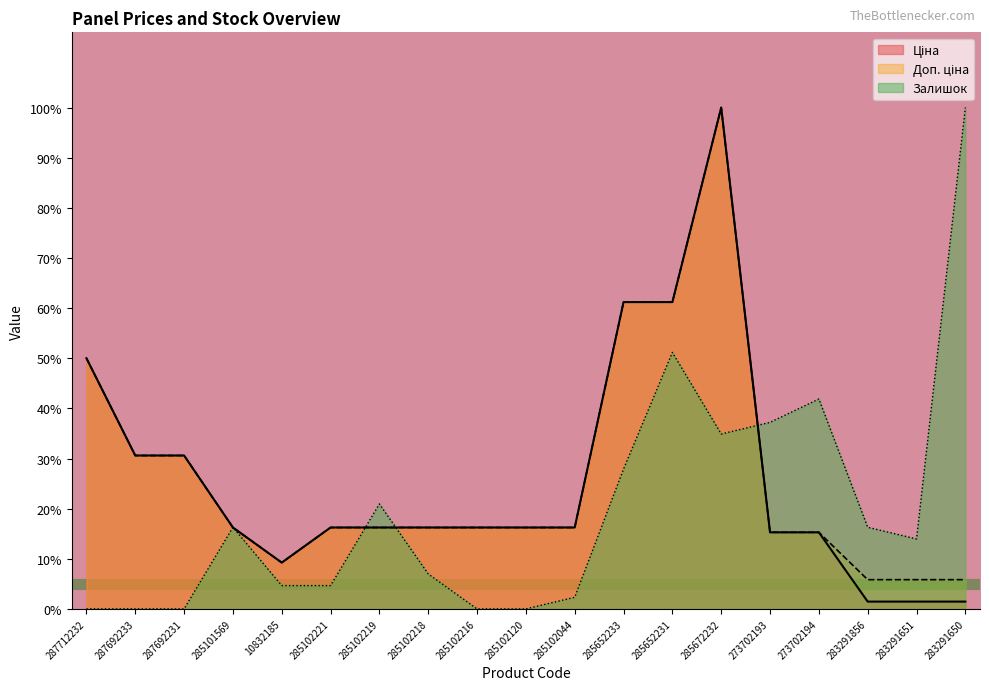

What is the label of the 8th point from the left?

285102218